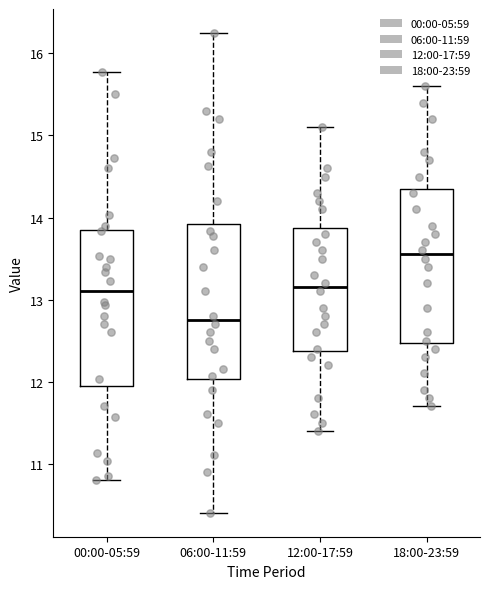

Which box's median line is the lowest?

06:00-11:59